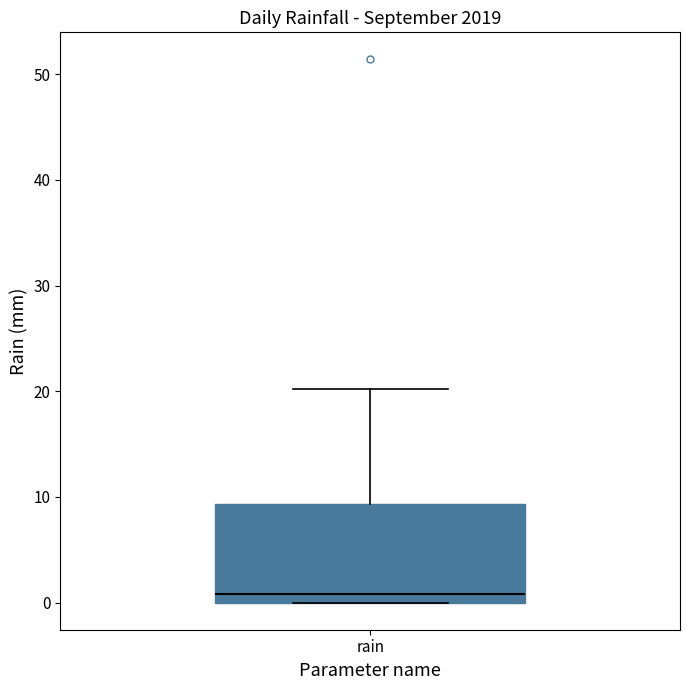

Where does the upper whisker of the box for rain end on the y-axis? The values are not printed on the chart, so give them approximately, as read against the axis.

20